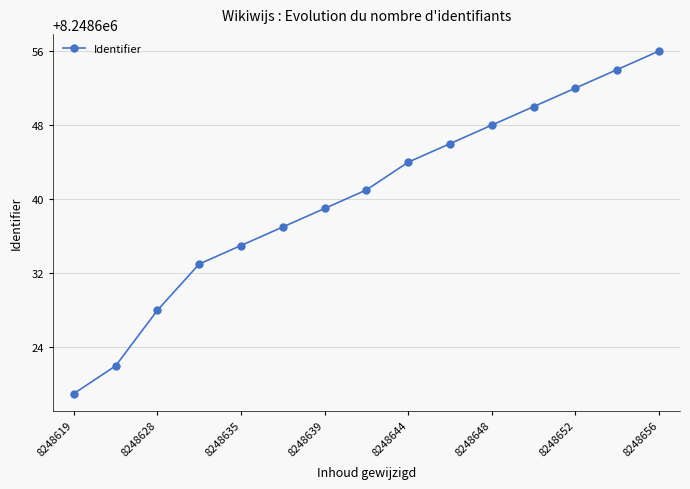

True or false: there are more than 1 points higher than both neighbors.

False